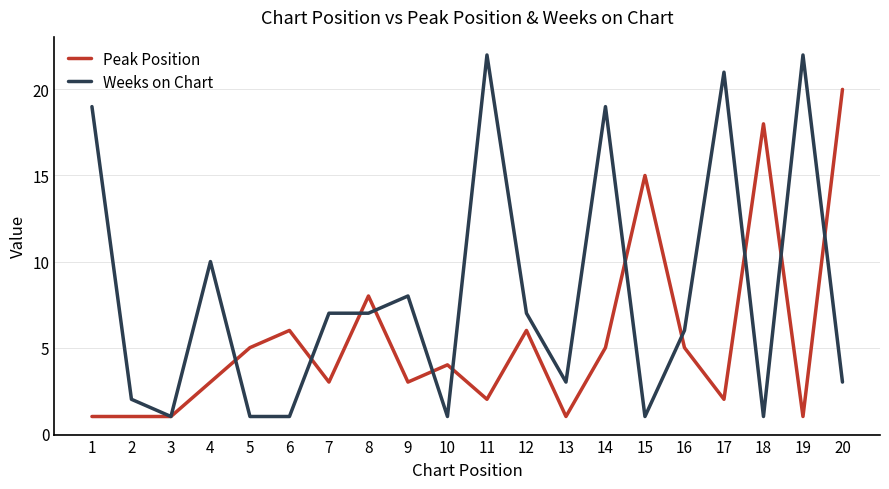

At 10, list the series in order from largest to smallest.

Peak Position, Weeks on Chart